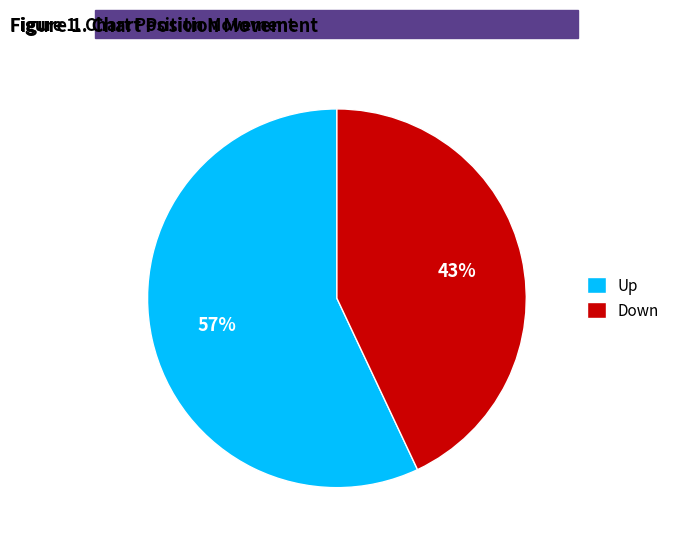

Does Down represent more than half of the total?

No